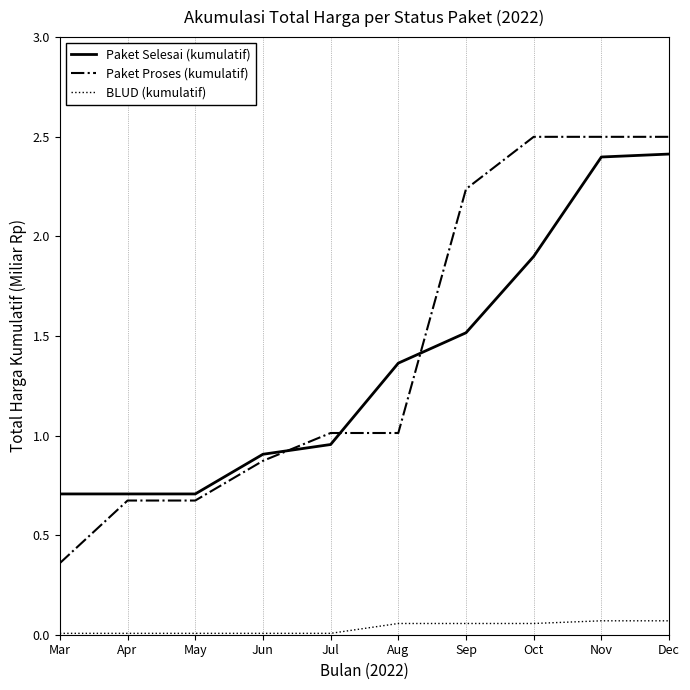

Which series has the largest total across all categories?

Paket Proses (kumulatif)